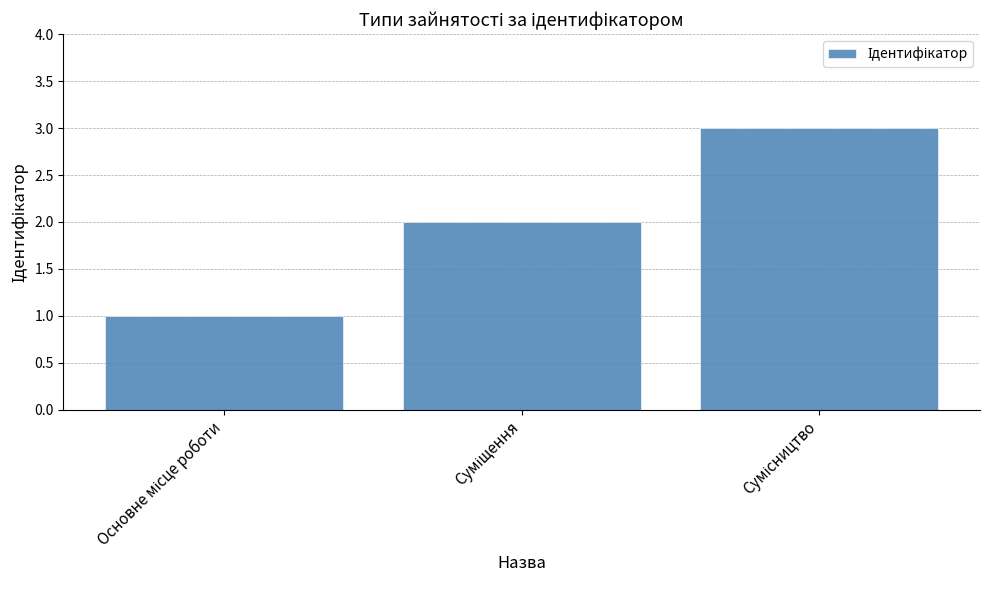

What is the sum of all values?

6